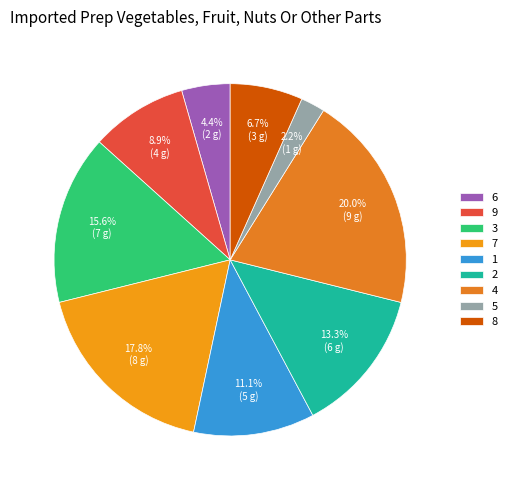

To the nearest percent, what is the average slice percentage?

11%